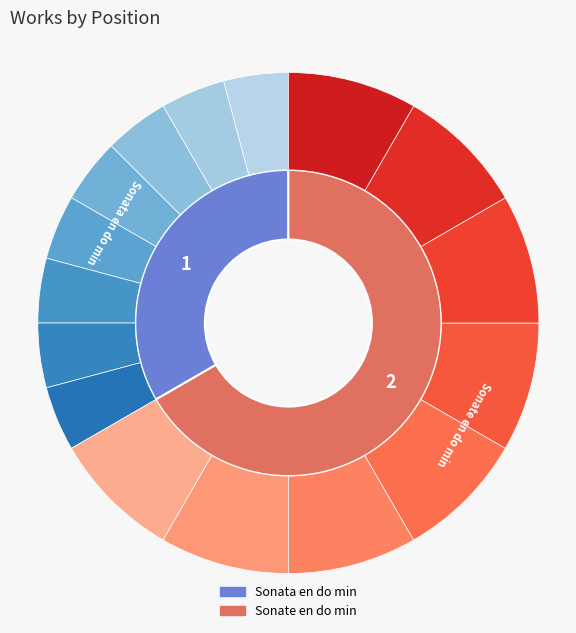

Which category has the biggest portion of the pie?

Sonate en do min